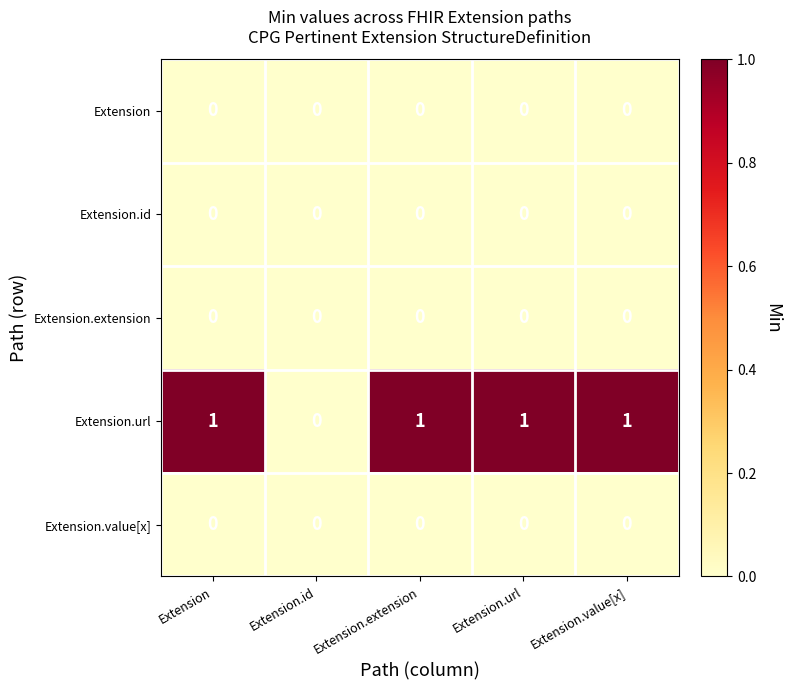

How many categories are shown in the chart?

5